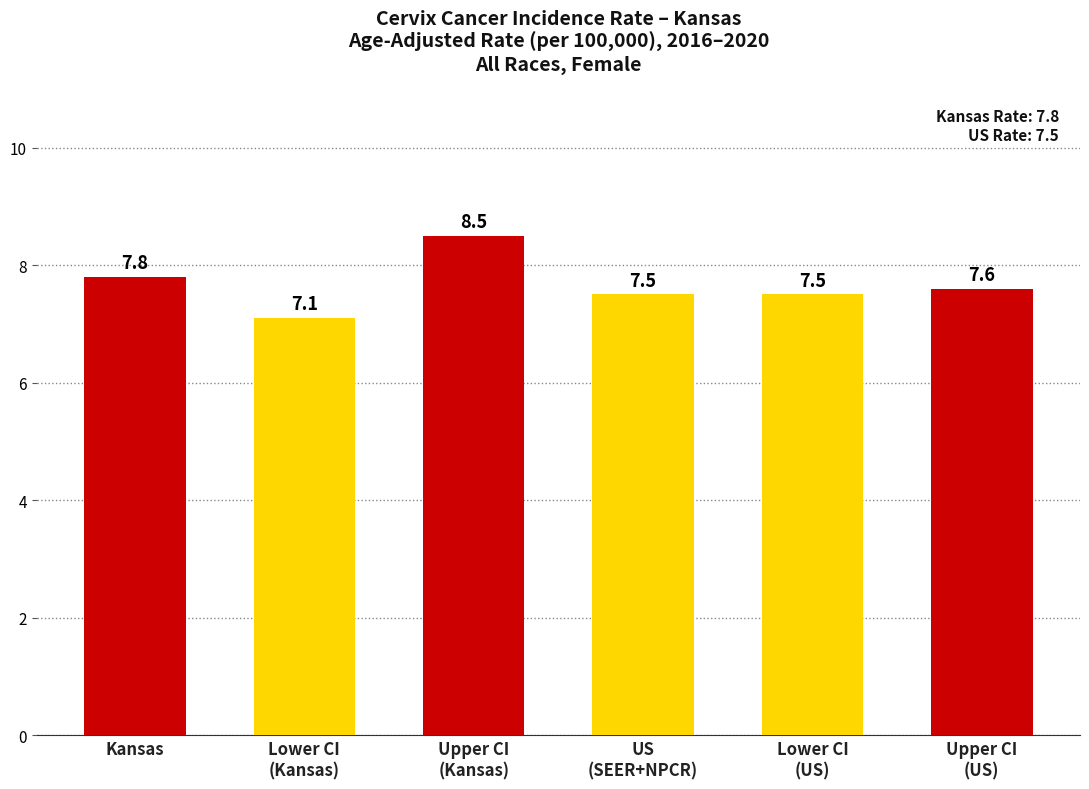

What is the smallest value displayed?

7.1